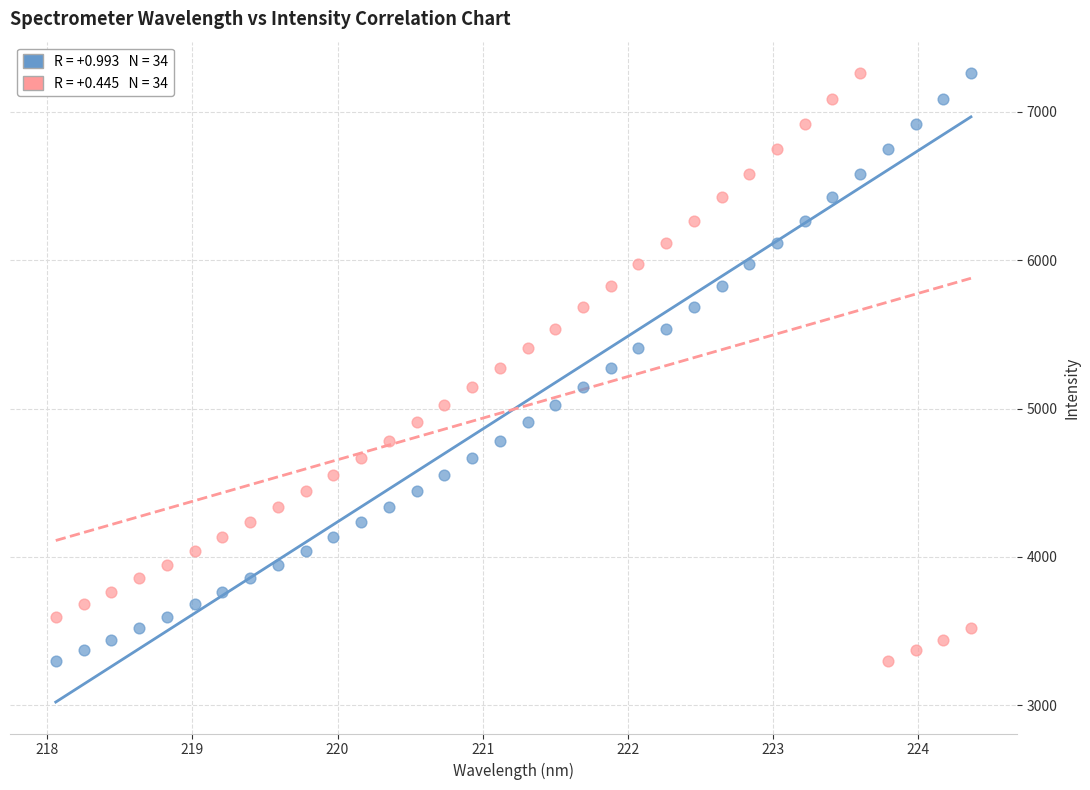

Across all data points, what is the range of Y values (max minus min)?

3963.3